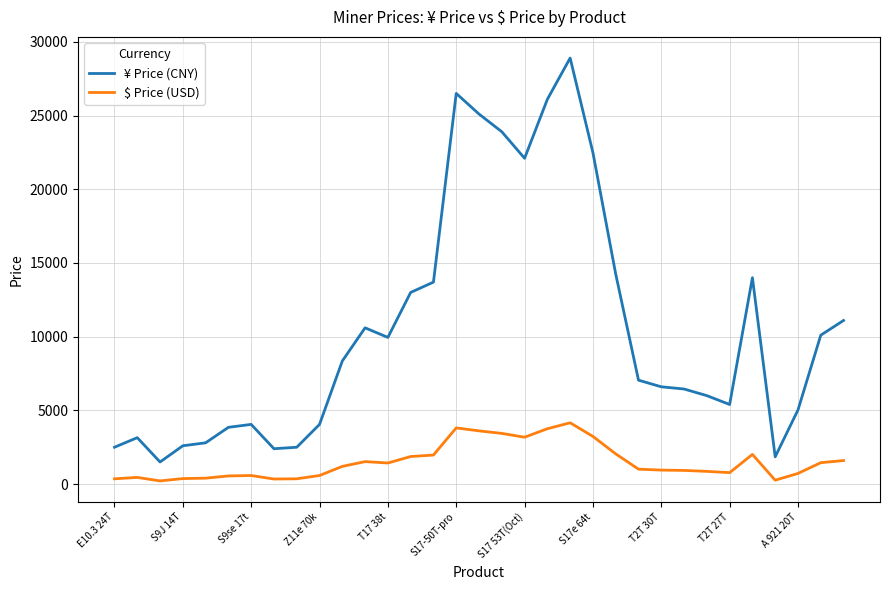

True or false: ¥ Price (CNY) and $ Price (USD) cross at least once.

False